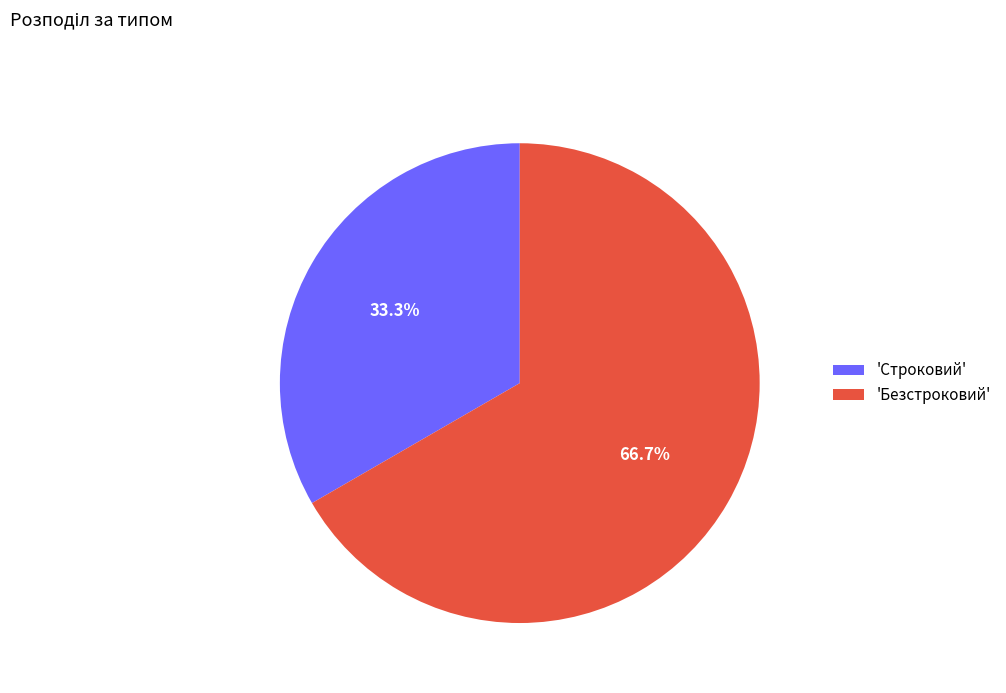

Approximately how many times larger is the value at 'Строковий' compared to 'Безстроковий'?

0.5